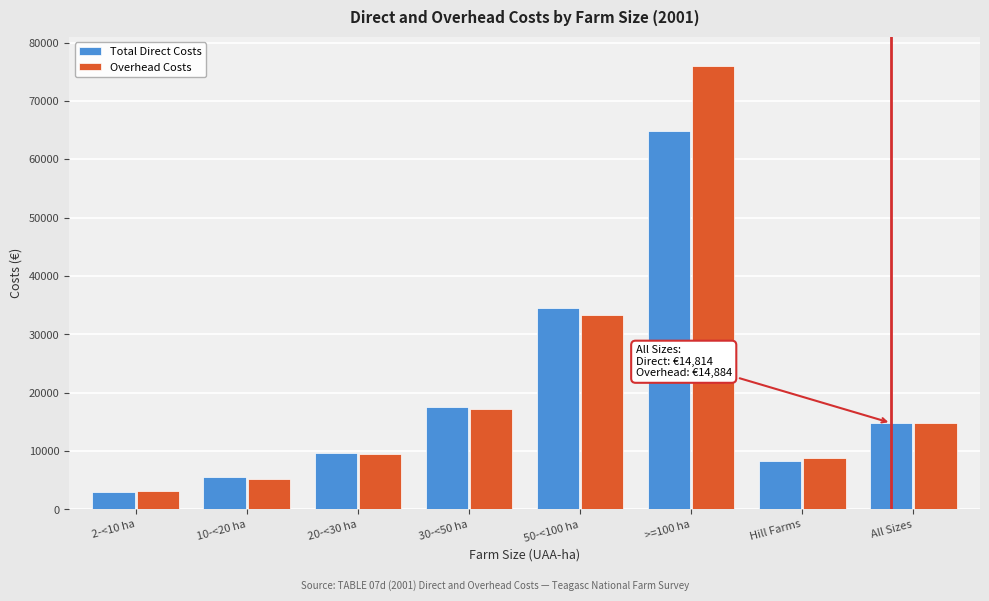

Reading left to right, transcribe all the data shown in this chart.

Total Direct Costs: 2993	5548	9617	17574	34551	64803	8361	14814
Overhead Costs: 3203	5267	9535	17223	33310	75926	8878	14884